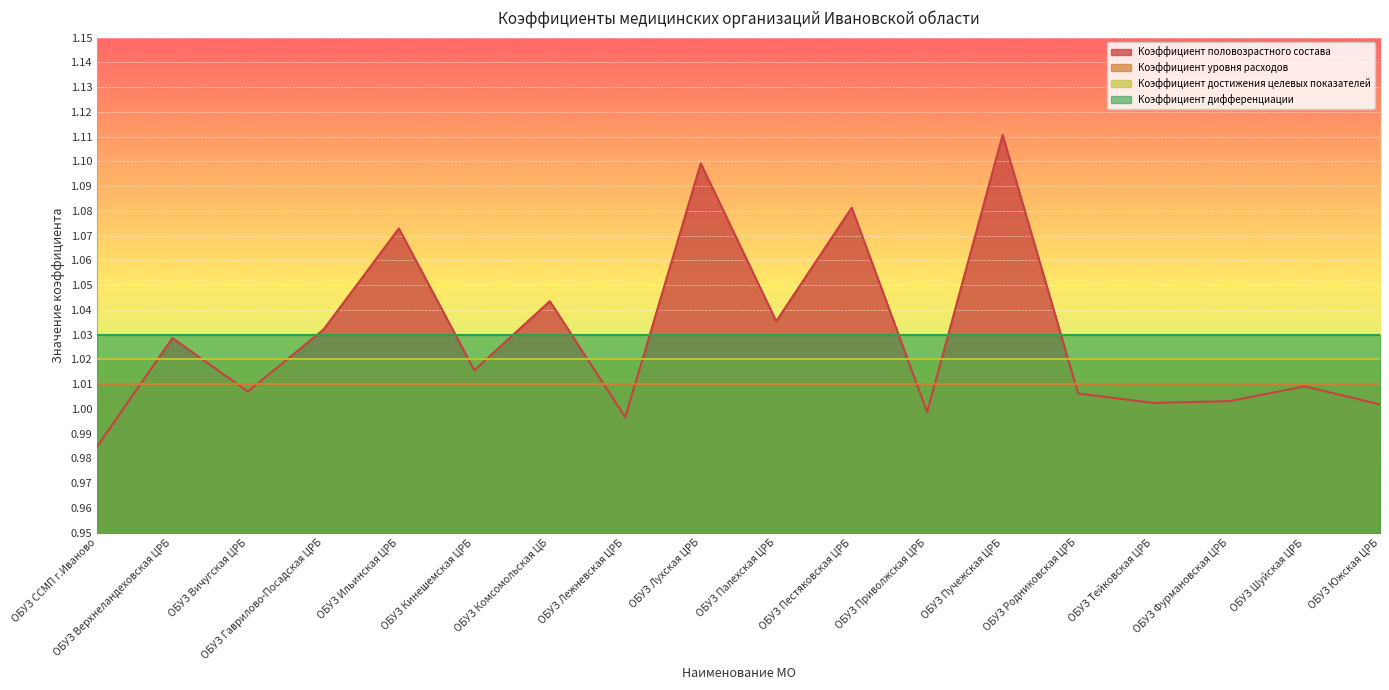

At which category is the sum across all series the highest?

ОБУЗ Пучежская ЦРБ